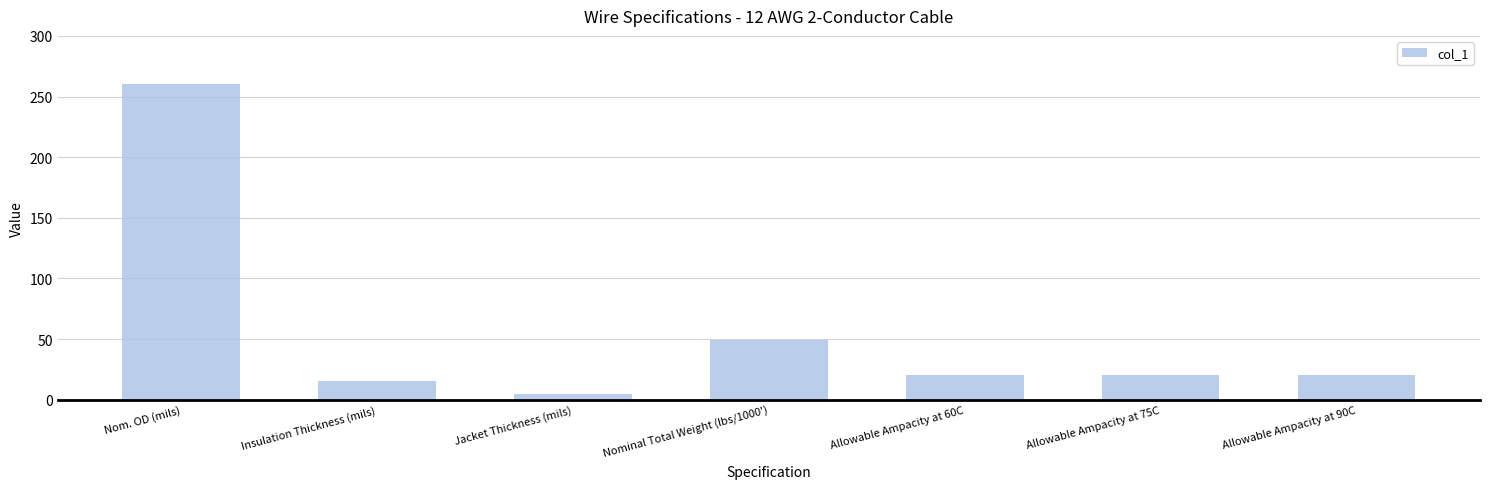

How many values are below 20?

2